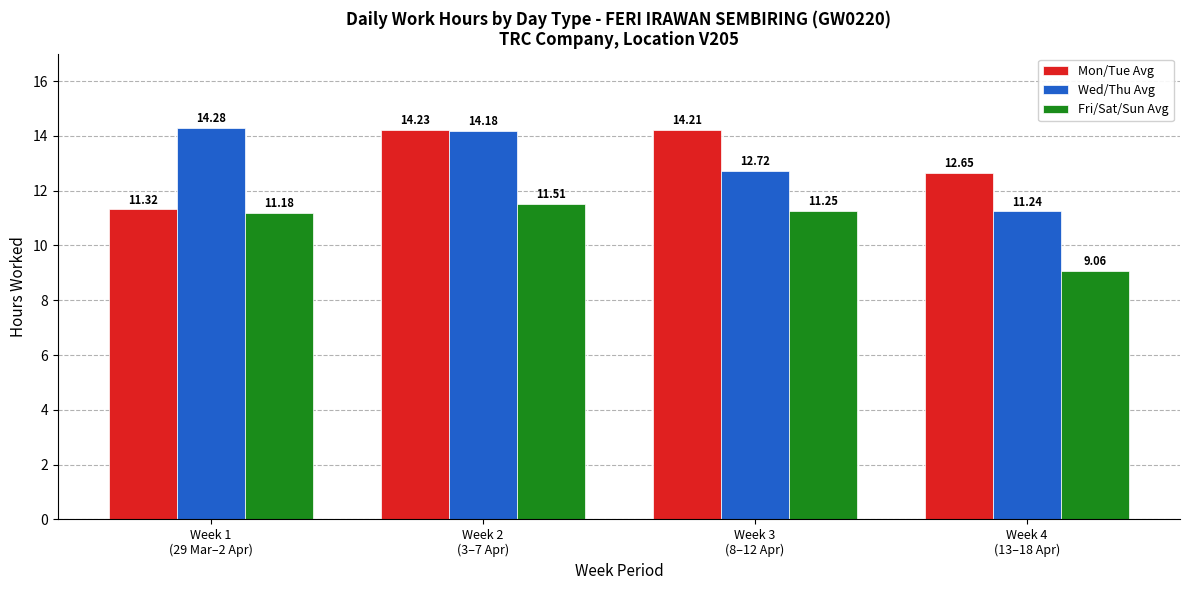

How many bars are there in each group?

3